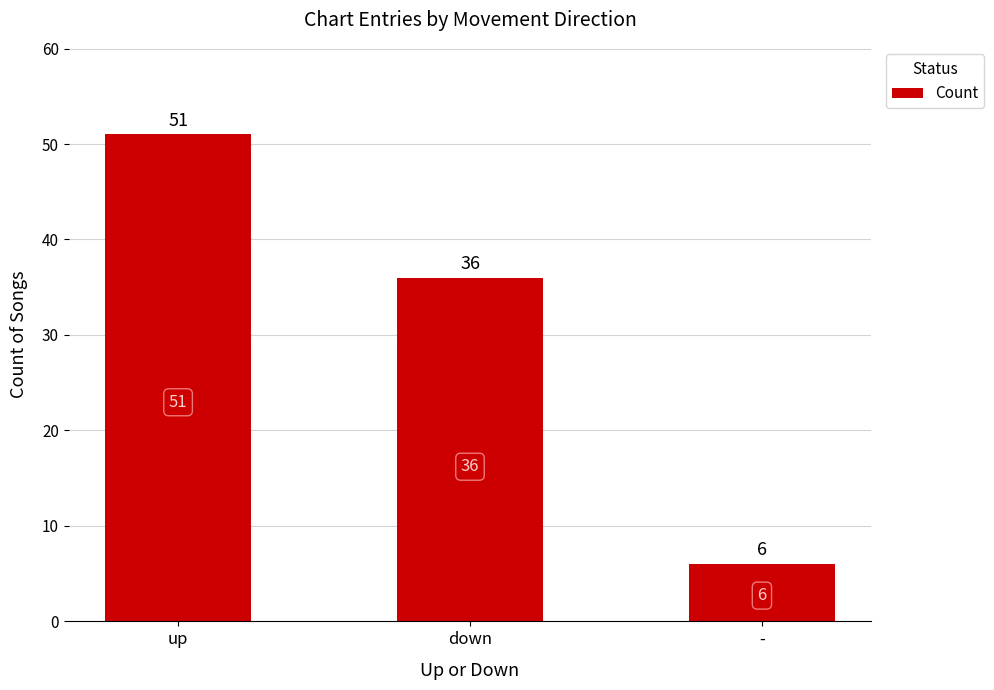

What is the ratio of the value at up to the value at -?

8.5